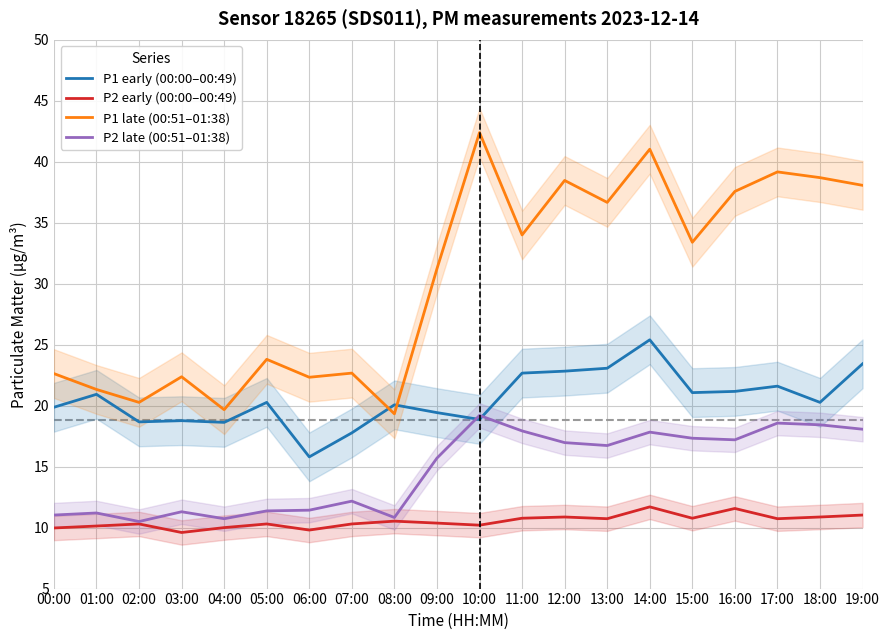

What position from the left is 19:00?

20